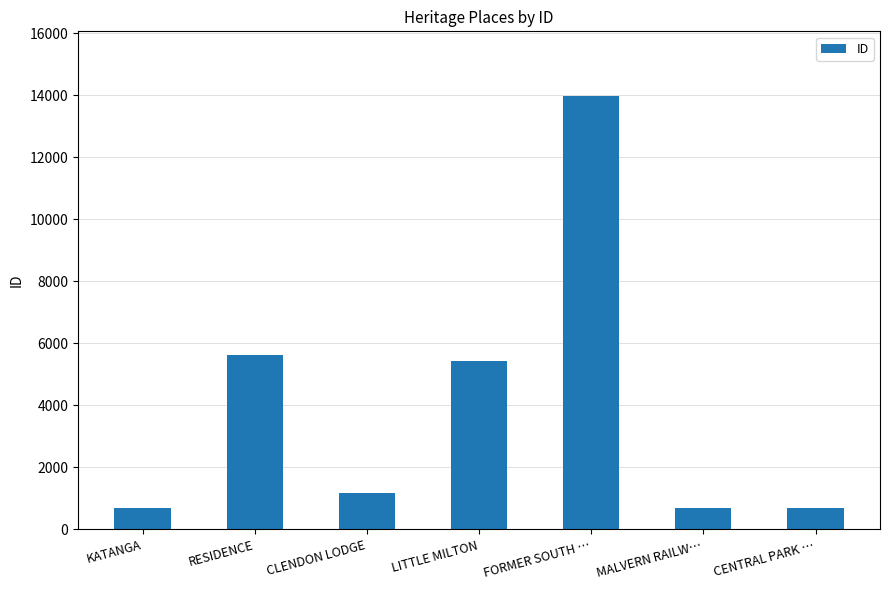

Where is the data nearest to the value 7322?

RESIDENCE